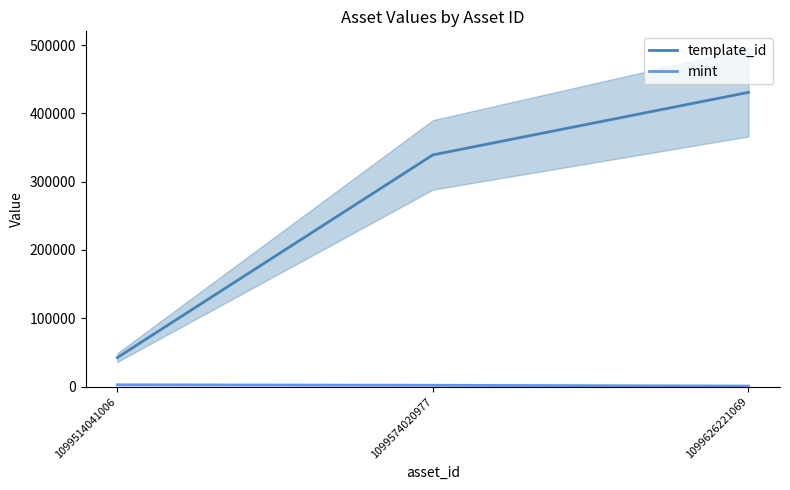

Count the template_id values in the range 42420 to 430770.

3